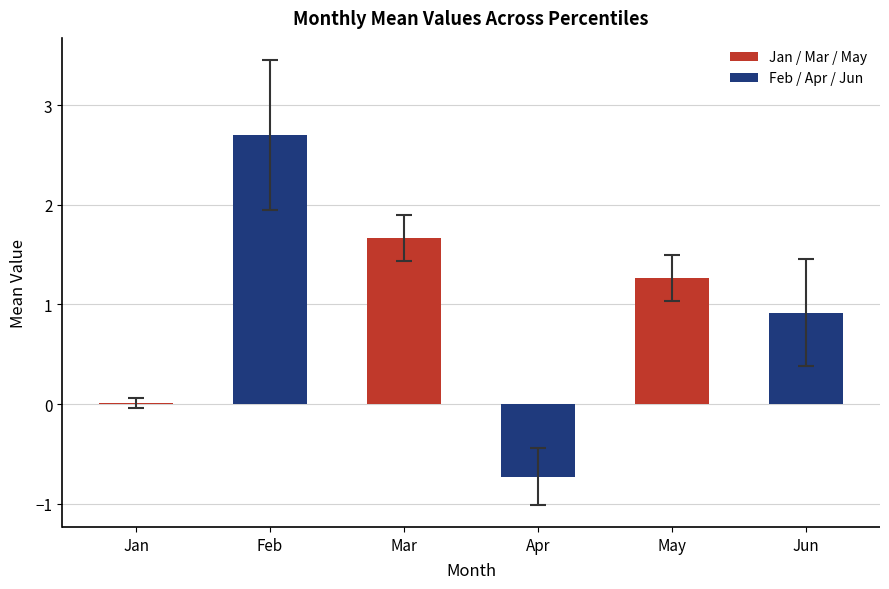

The value at Jun is 0.4. True or false?

False